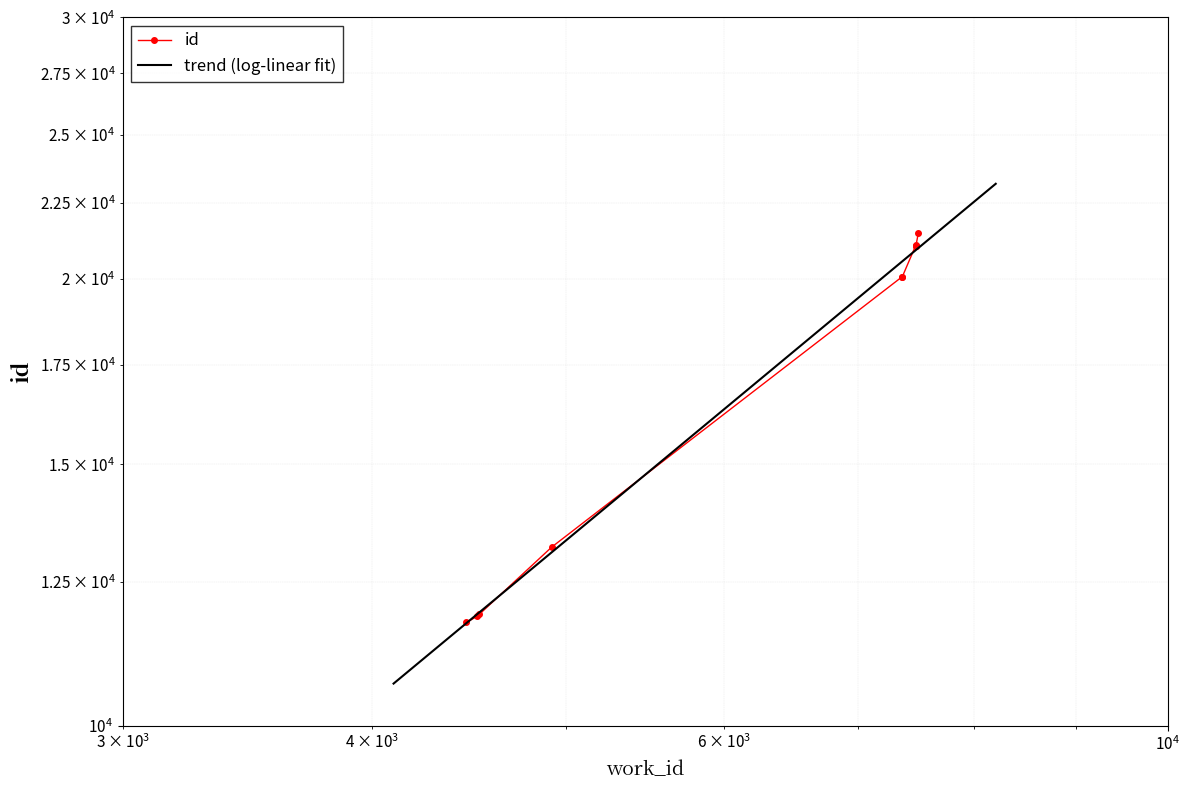

True or false: the data has more than 2 interior local peaks.

False